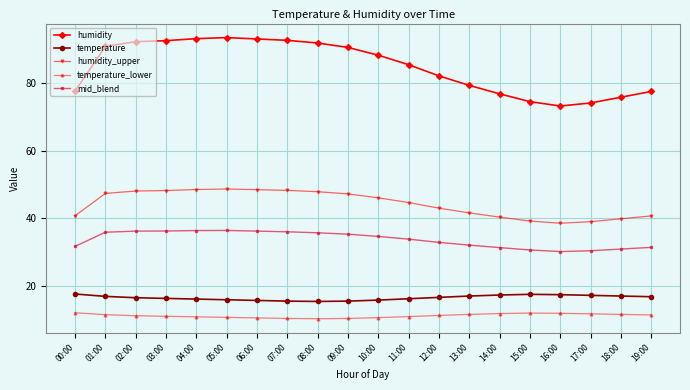

Which series has the largest total across all categories?

humidity